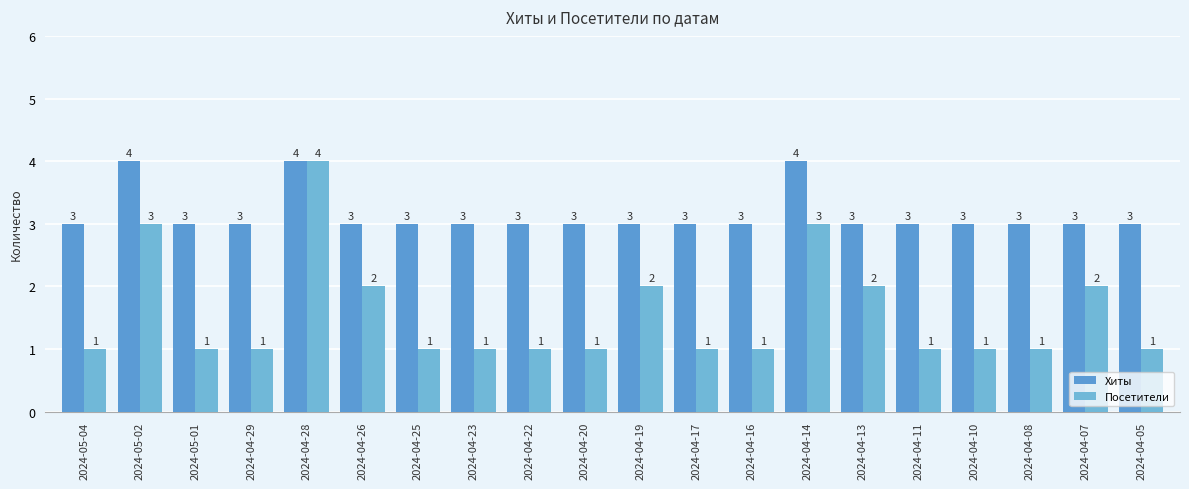

How many data points in Хиты are above 3?

3